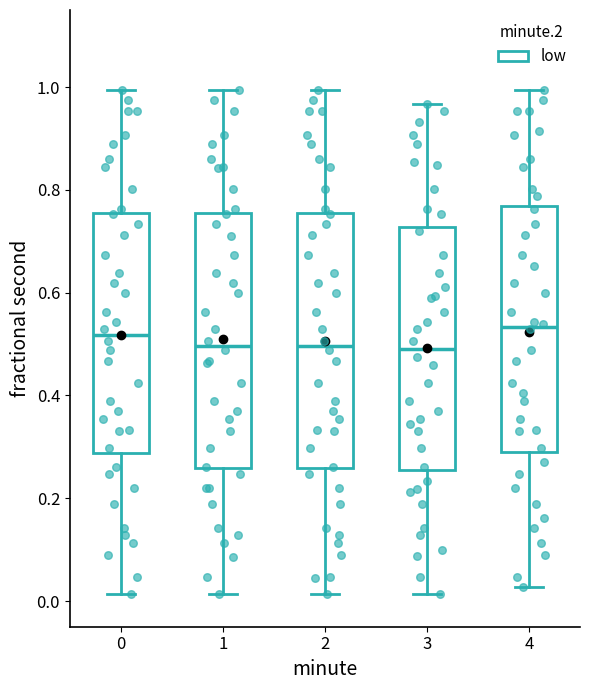

Reading left to right, read every box against the y-axis: the position of its median line, the range the box covers, and the ends of its whiskers. The values are not printed on the chart, so give them approximately, as read against the axis.

0: median 0.52, box 0.28 to 0.76, whiskers 0.02 to 1.00
1: median 0.50, box 0.26 to 0.76, whiskers 0.02 to 1.00
2: median 0.50, box 0.26 to 0.76, whiskers 0.02 to 1.00
3: median 0.50, box 0.26 to 0.72, whiskers 0.02 to 0.96
4: median 0.54, box 0.30 to 0.76, whiskers 0.02 to 1.00